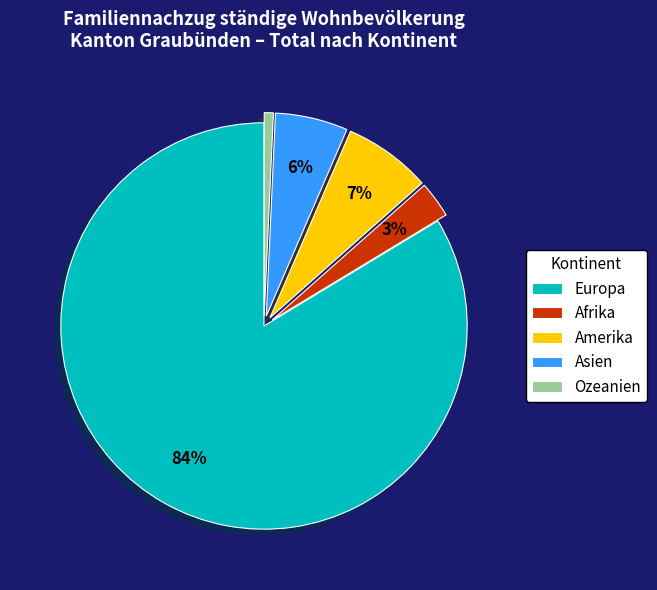

Which slice is the smallest?

Ozeanien